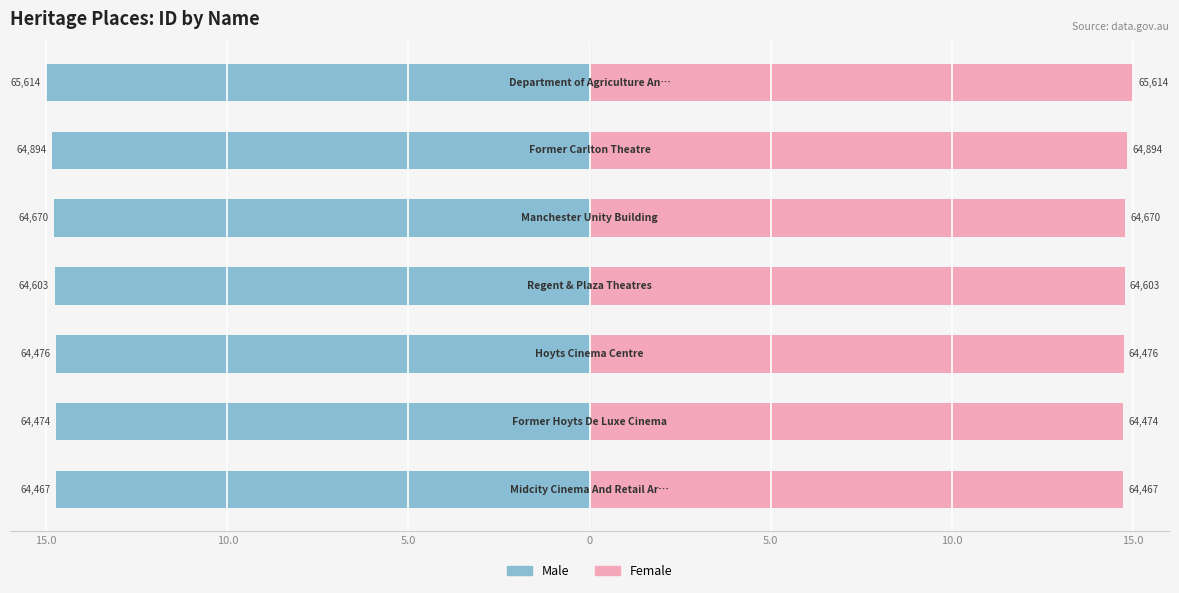

The value of Female at 0 is 24.0. True or false?

False